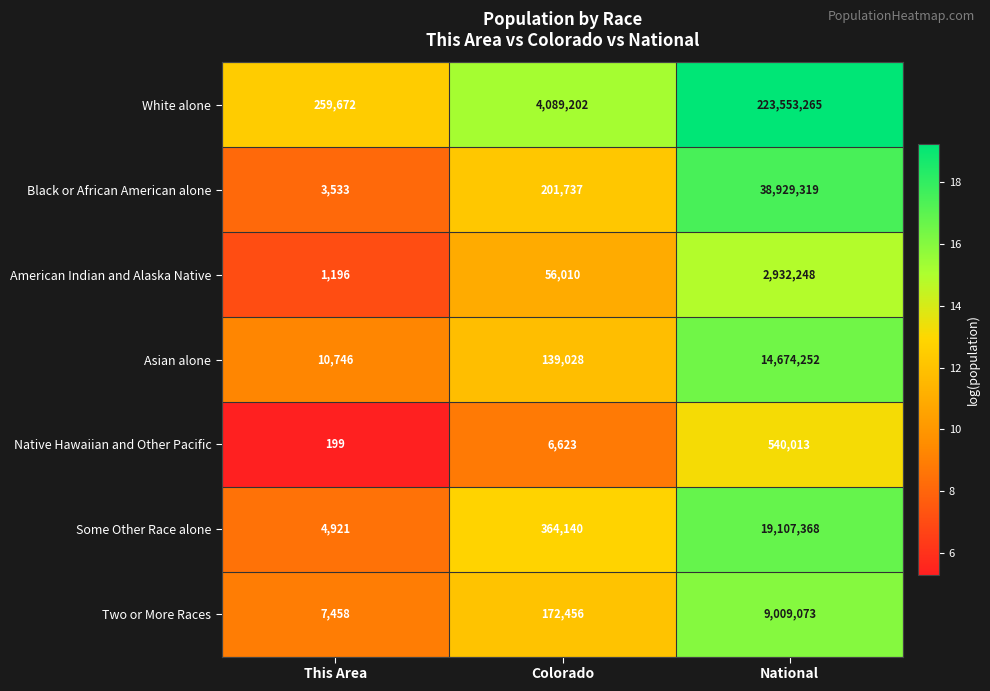

What is the total value across all series at This Area?

287725